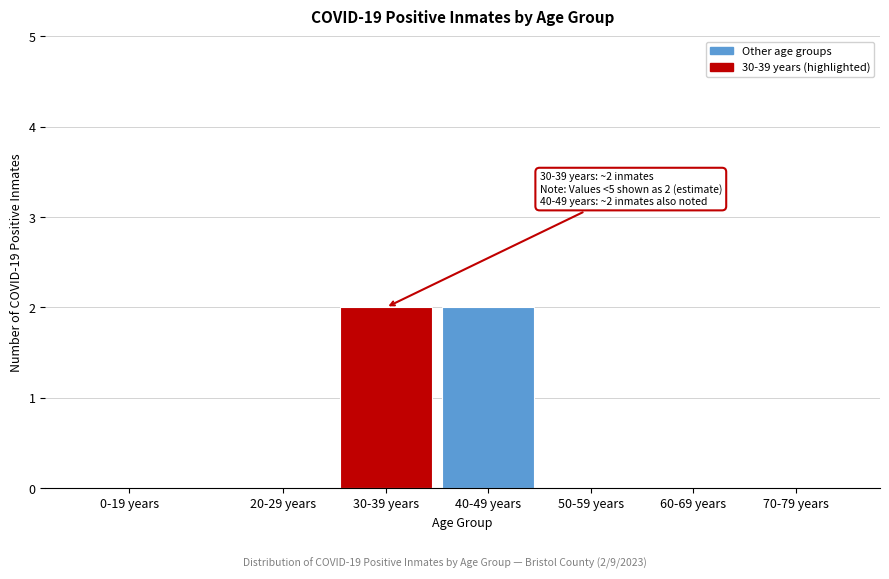

Reading left to right, extract all data points from this chart.

0-19 years=0	20-29 years=0	30-39 years=2	40-49 years=2	50-59 years=0	60-69 years=0	70-79 years=0